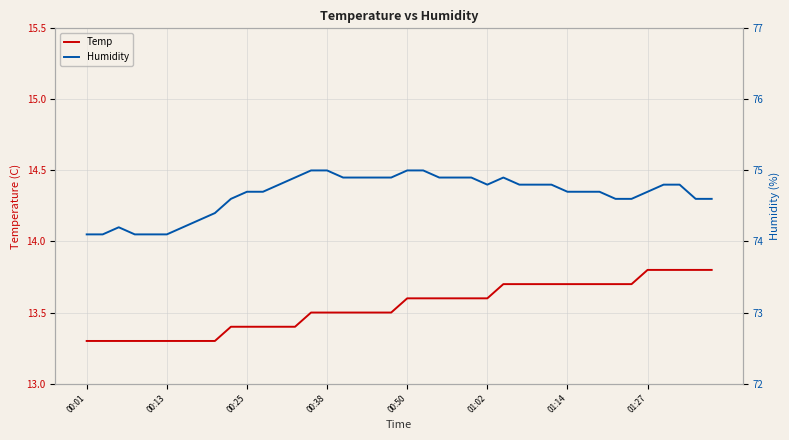

What is the minimum value for Temp?

13.3